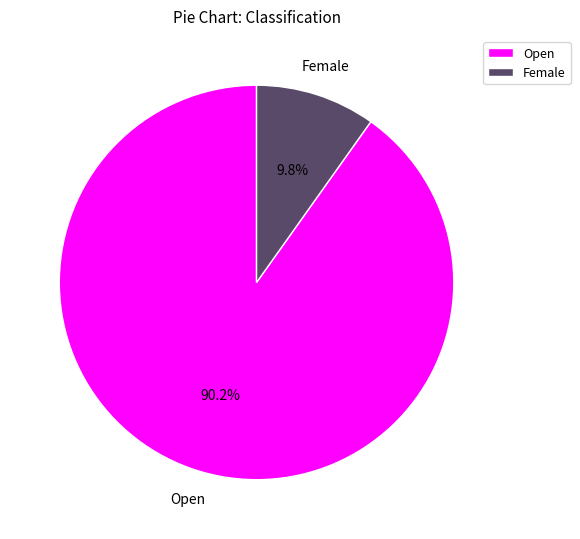

Between Open and Female, which is larger?

Open